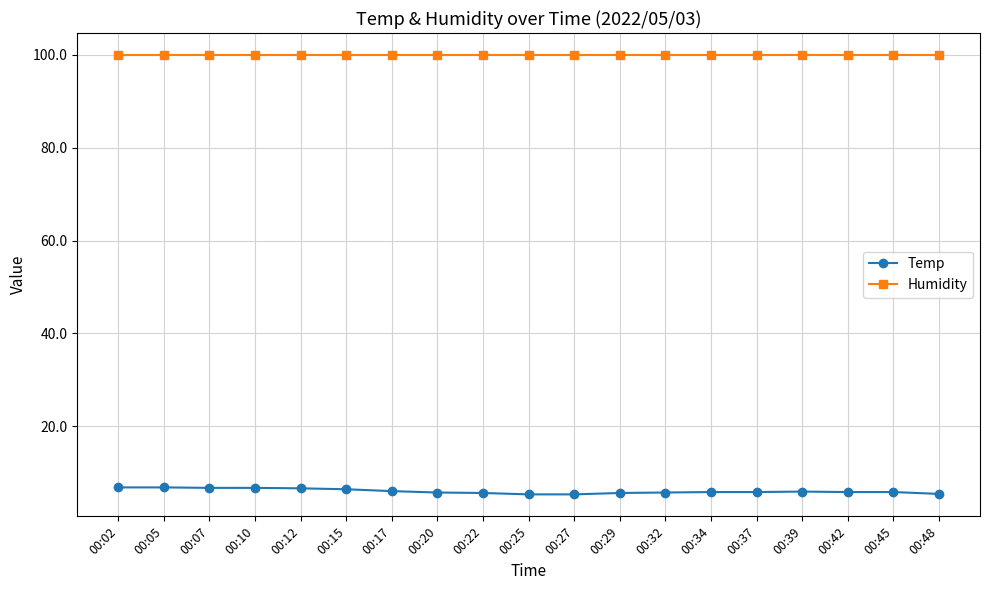

How many series are shown in this chart?

2